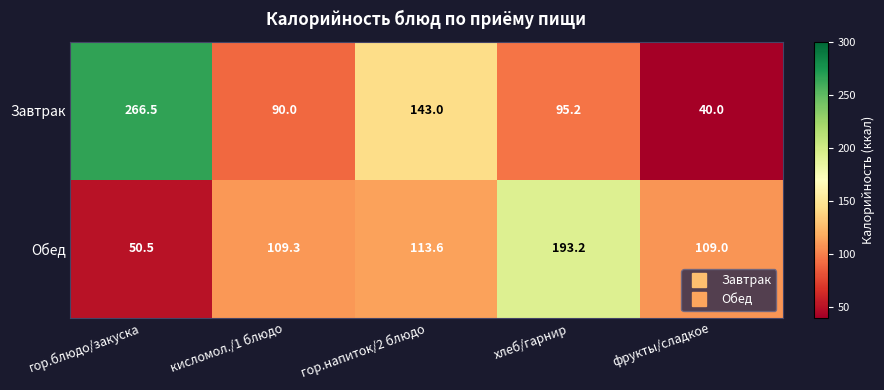

What is the total value across all series at хлеб/гарнир?

288.4